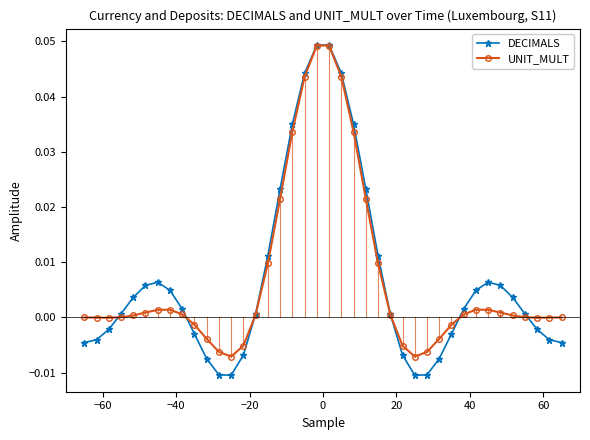

How many lines are shown in the chart?

2